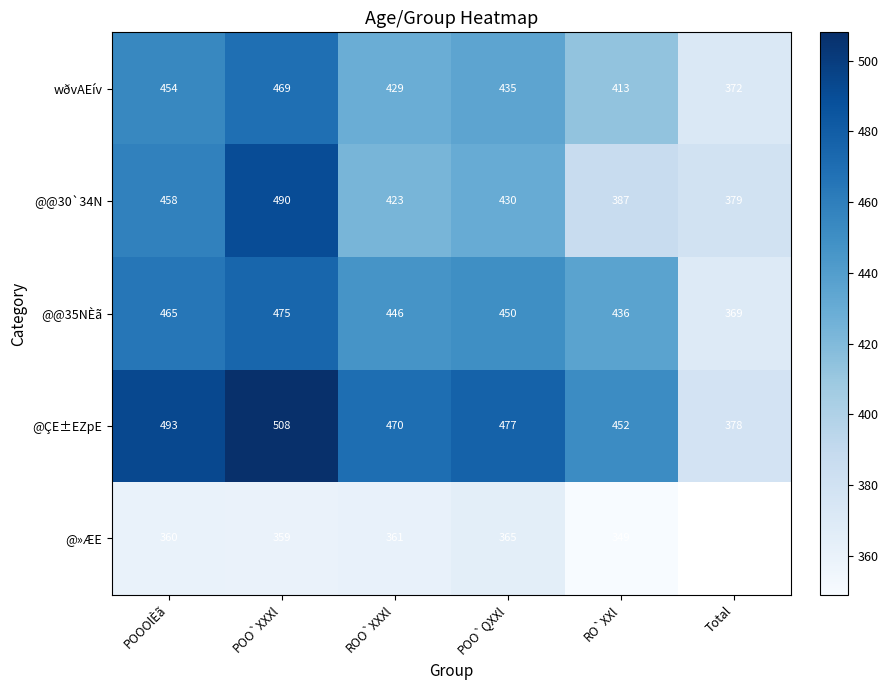

Which category has the lowest value across all series?

RO`XXl